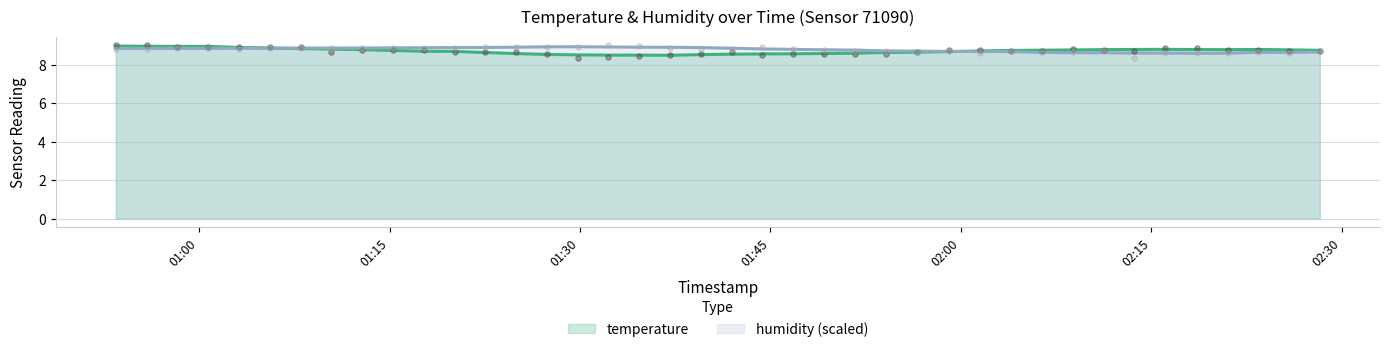

What are all the series names shown in the legend?

temperature, humidity